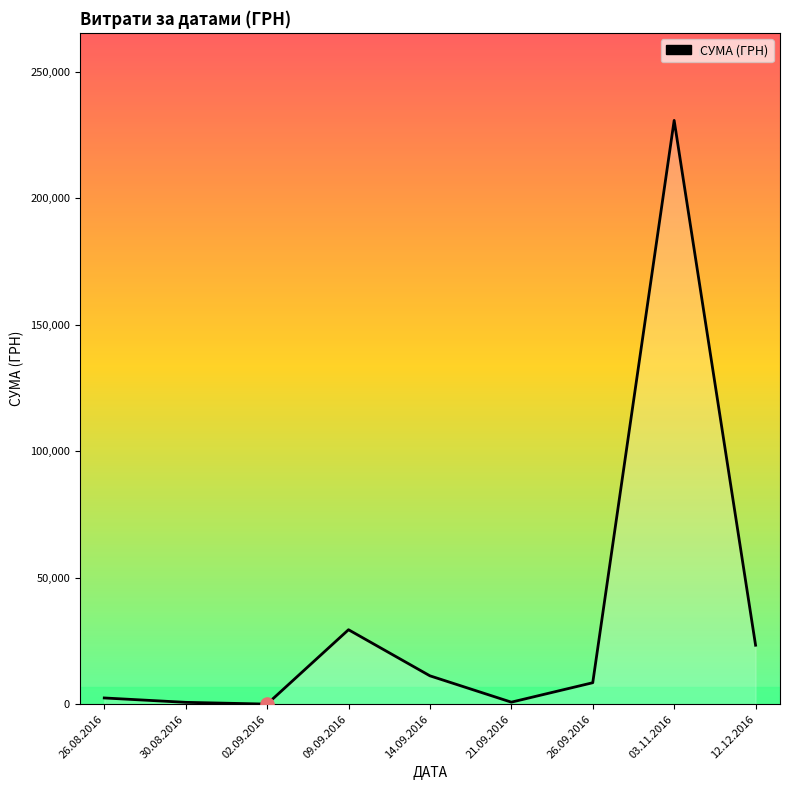

What is the change in value from 14.09.2016 to 21.09.2016?

-10418.3